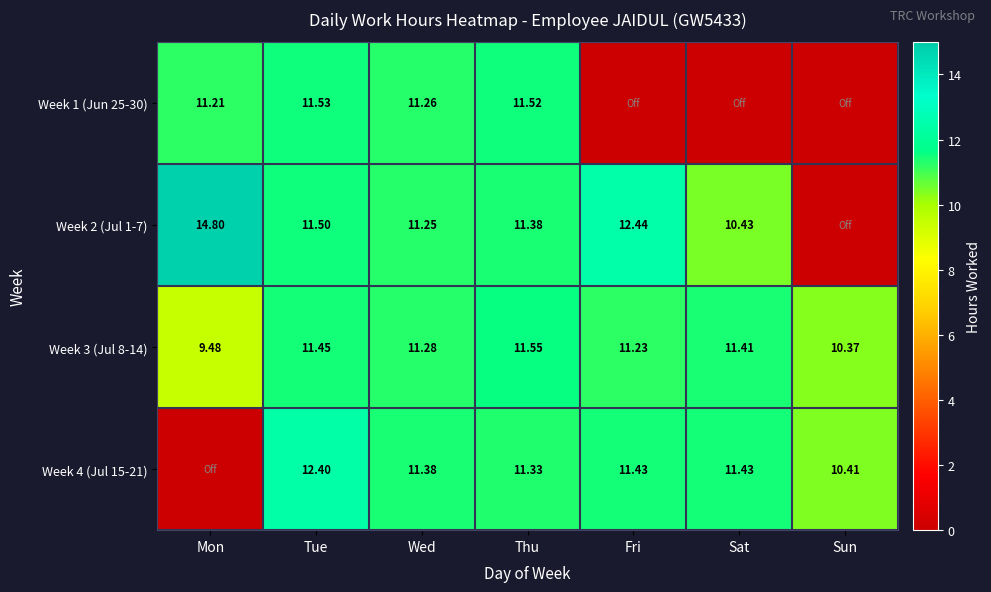

At which label does Week 3 (Jul 8-14) first exceed 11?

Tue